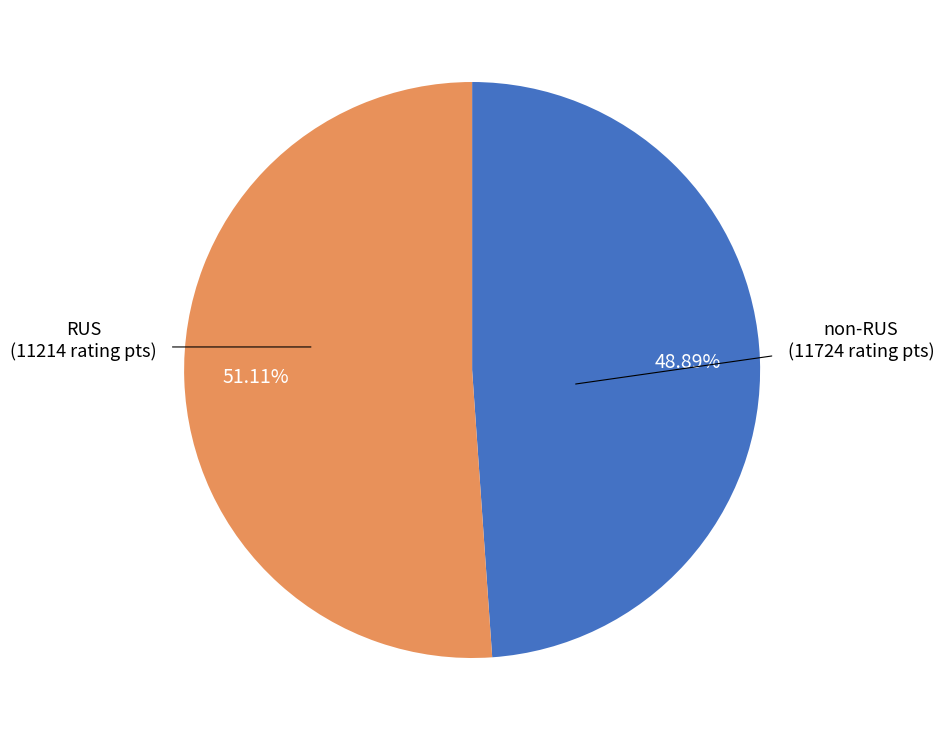

Is there any slice that represents more than half of the pie?

Yes